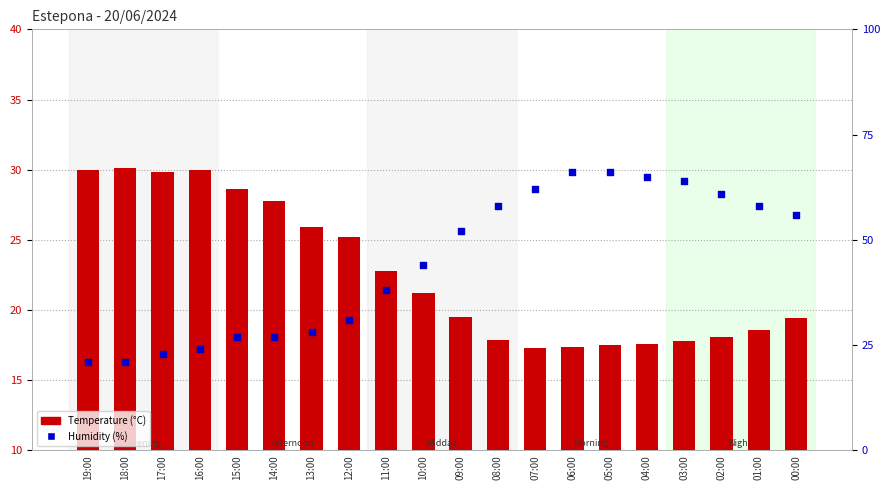

What are all the series names shown in the legend?

Temperature (°C), Humidity (%)